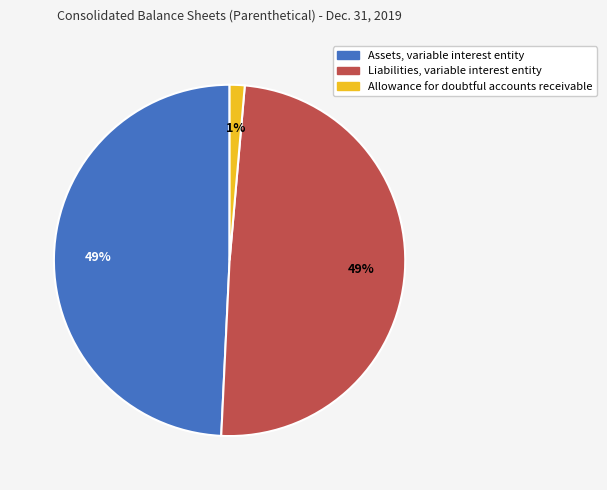

How many segments does this pie chart have?

3